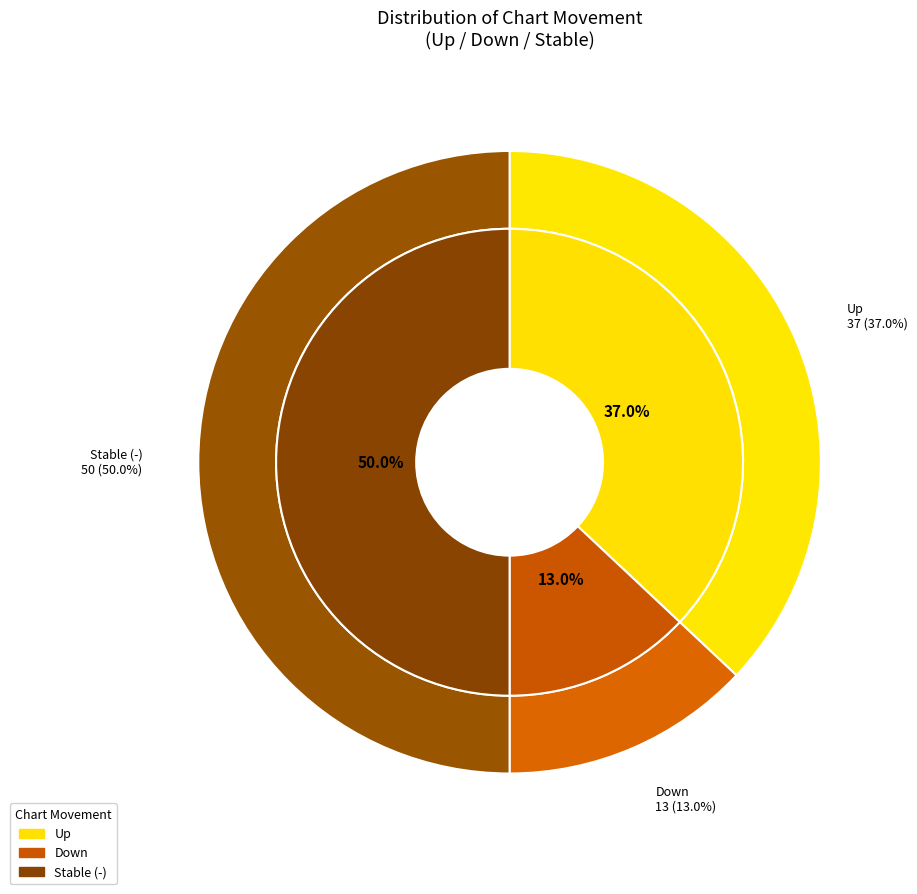

Do up and down together represent more than half of the pie?

No